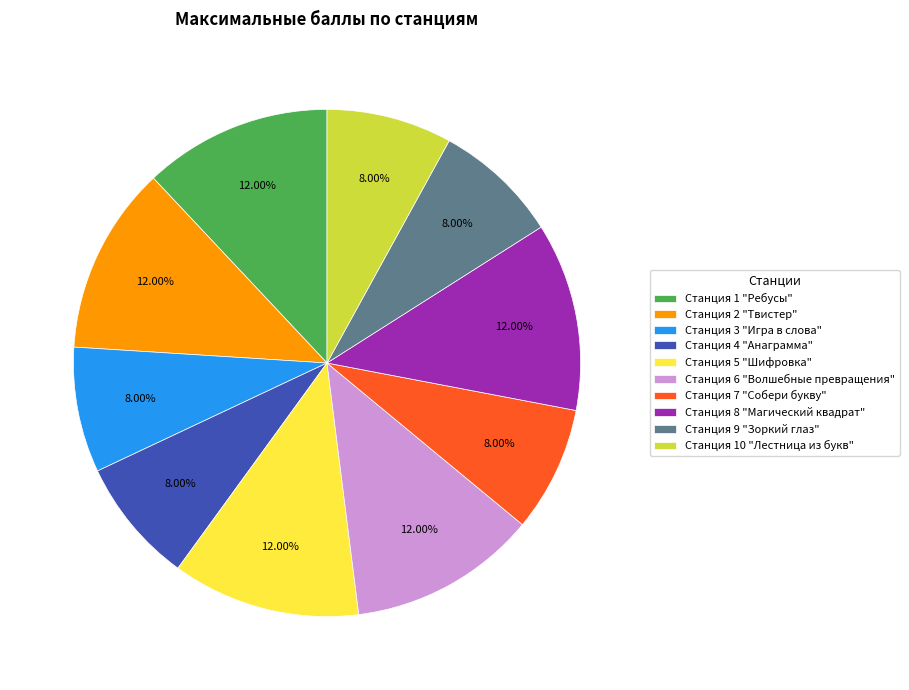

Count the number of slices in the pie.

10